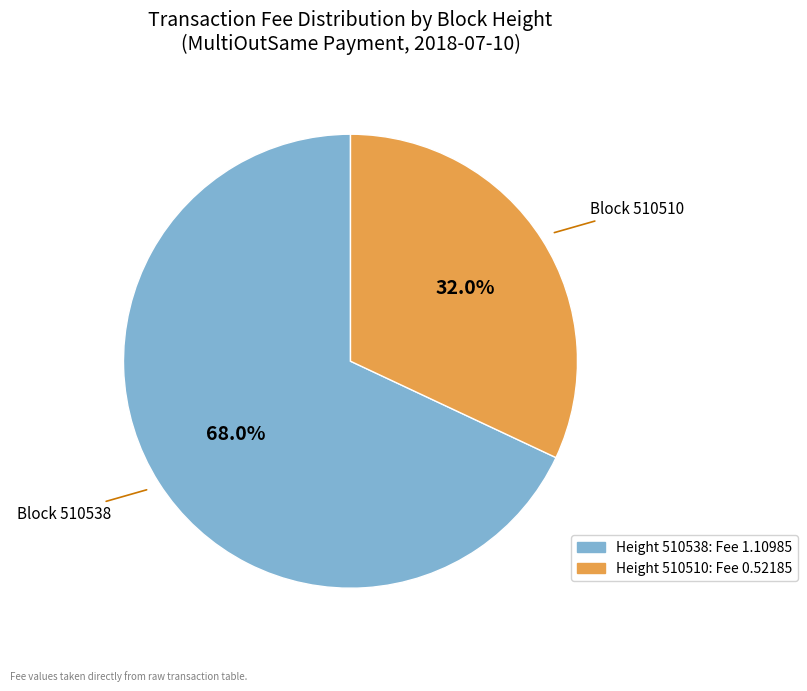

Is there a majority slice in this chart?

Yes